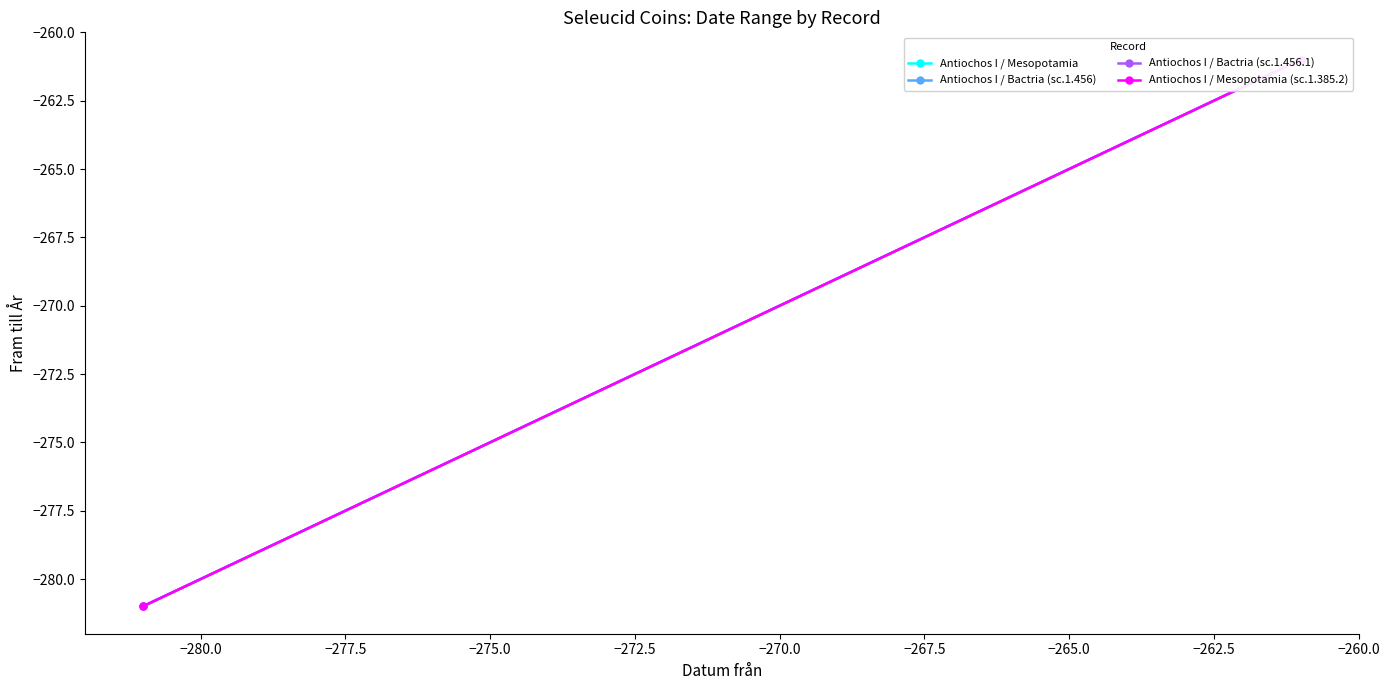

What is the label of the 2nd point from the left?

−280.0